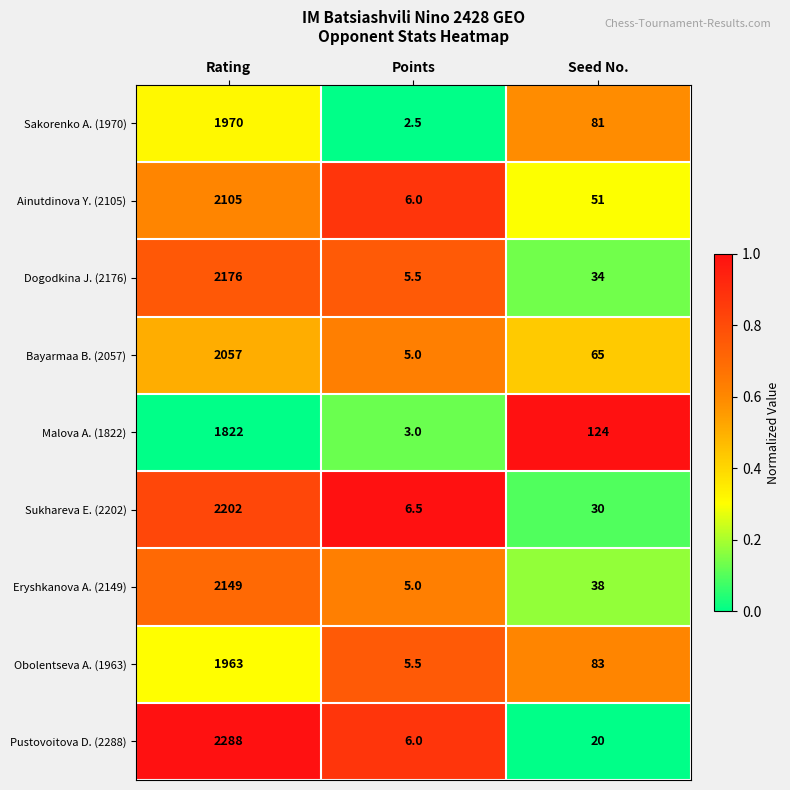

At which category is the sum across all series the highest?

Rating